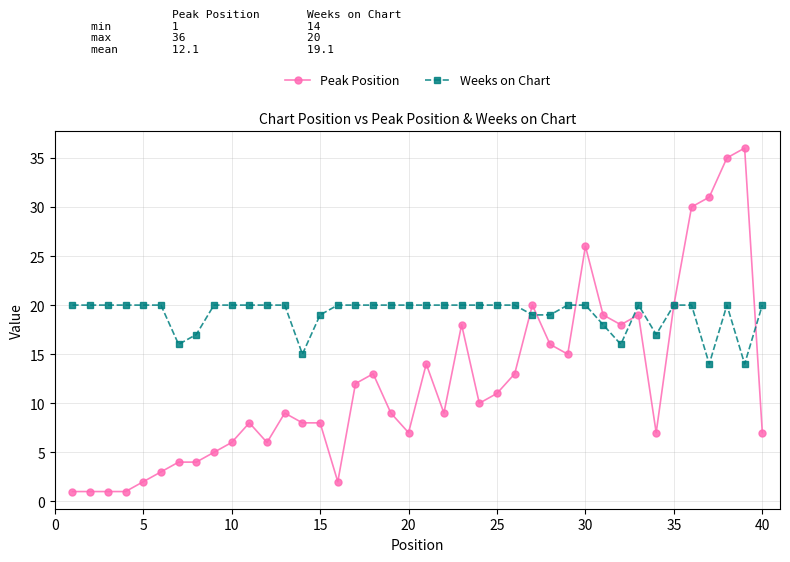

Which series has the largest range (max minus min)?

Peak Position